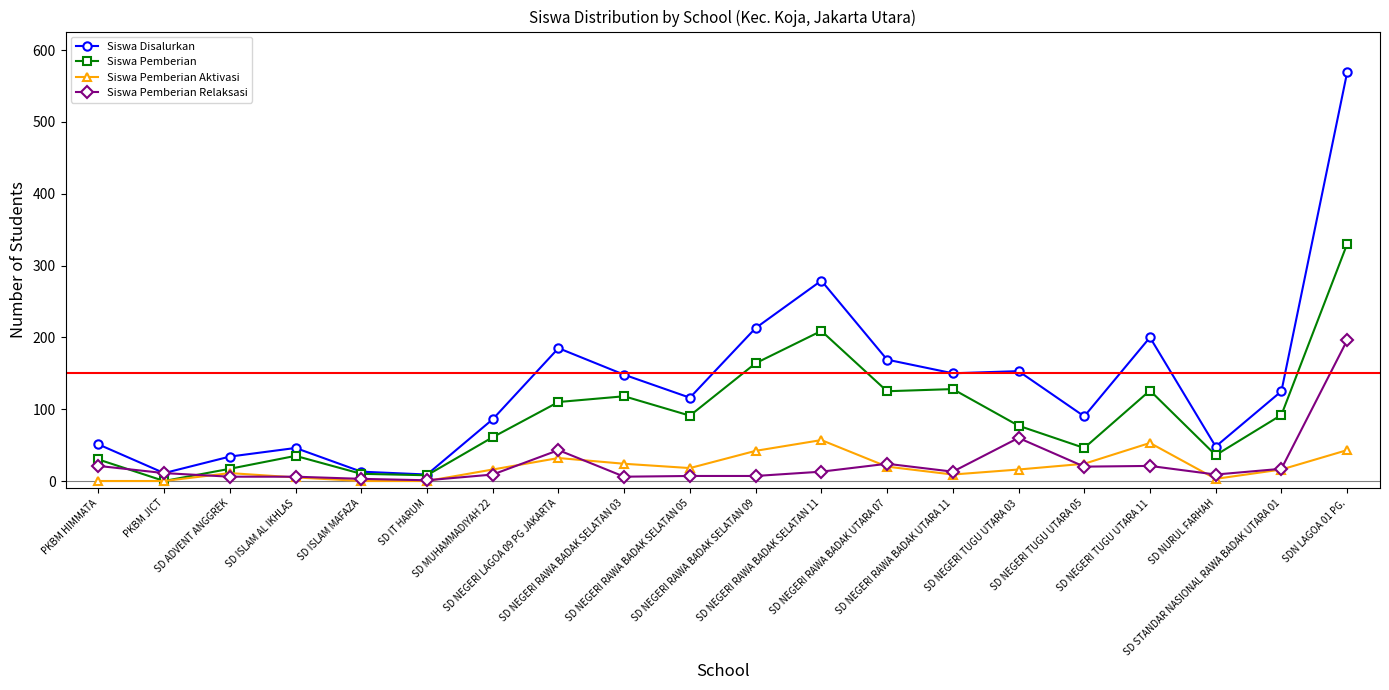

What is the highest value of the Siswa Pemberian Relaksasi series?

196